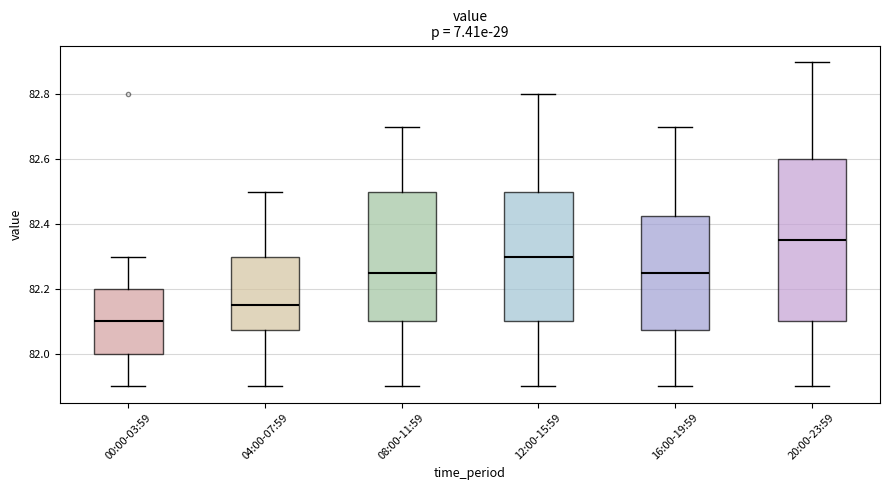

Reading left to right, read every box against the y-axis: the position of its median line, the range the box covers, and the ends of its whiskers. The values are not printed on the chart, so give them approximately, as read against the axis.

00:00-03:59: median 82.10, box 82.00 to 82.20, whiskers 81.90 to 82.30
04:00-07:59: median 82.16, box 82.08 to 82.30, whiskers 81.90 to 82.50
08:00-11:59: median 82.26, box 82.10 to 82.50, whiskers 81.90 to 82.70
12:00-15:59: median 82.30, box 82.10 to 82.50, whiskers 81.90 to 82.80
16:00-19:59: median 82.26, box 82.08 to 82.42, whiskers 81.90 to 82.70
20:00-23:59: median 82.36, box 82.10 to 82.60, whiskers 81.90 to 82.90